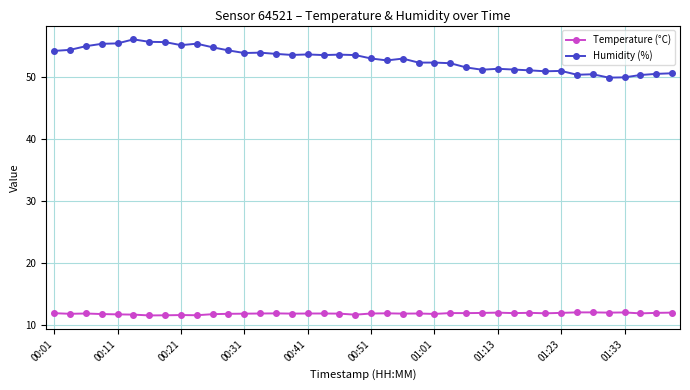

True or false: Humidity (%) has more than 1 points higher than both neighbors.

True